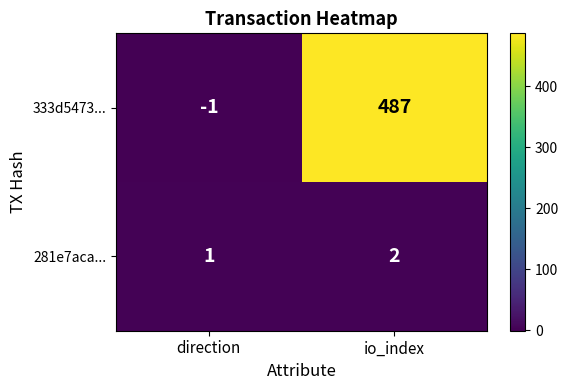

True or false: 281e7aca... has a value of 2 at direction.

False